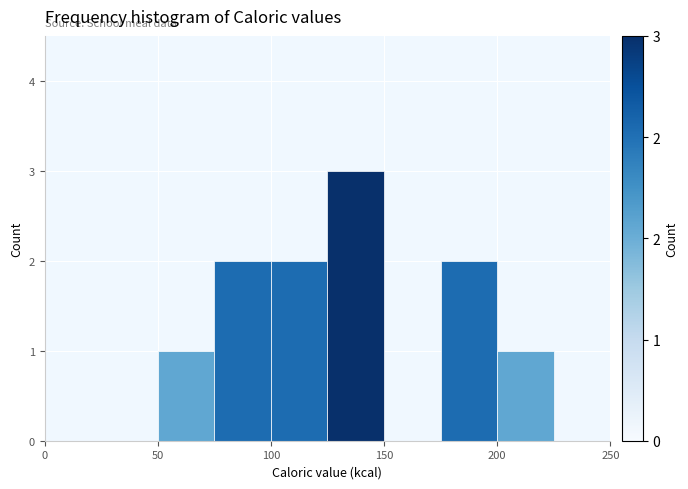

Over which range of the x-axis is the bar tallest?

125 to 150